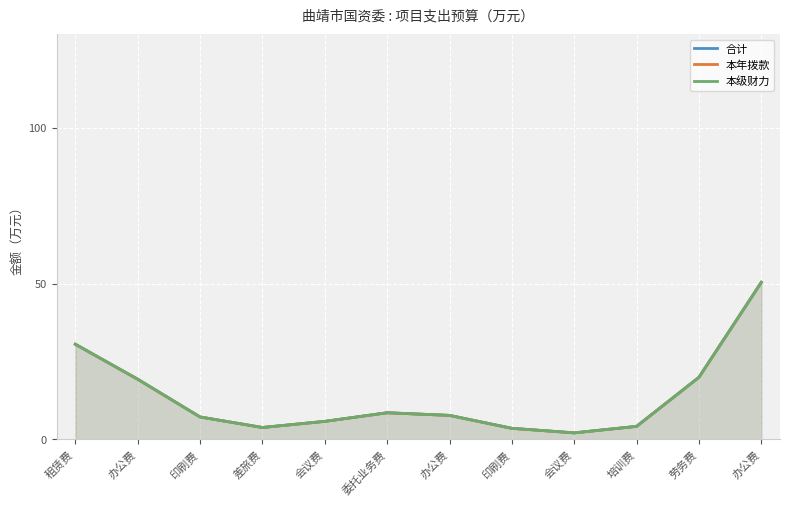

What are all the series names shown in the legend?

合计, 本年拨款, 本级财力